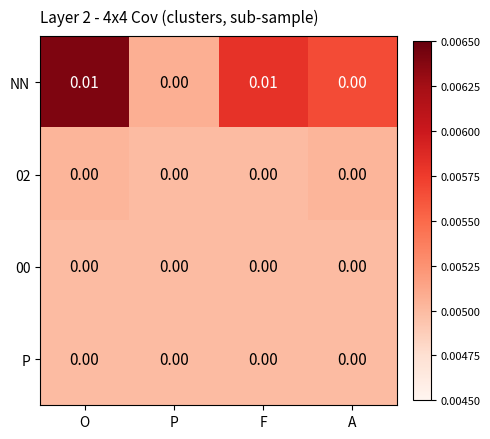

Which series has the largest total across all categories?

NN